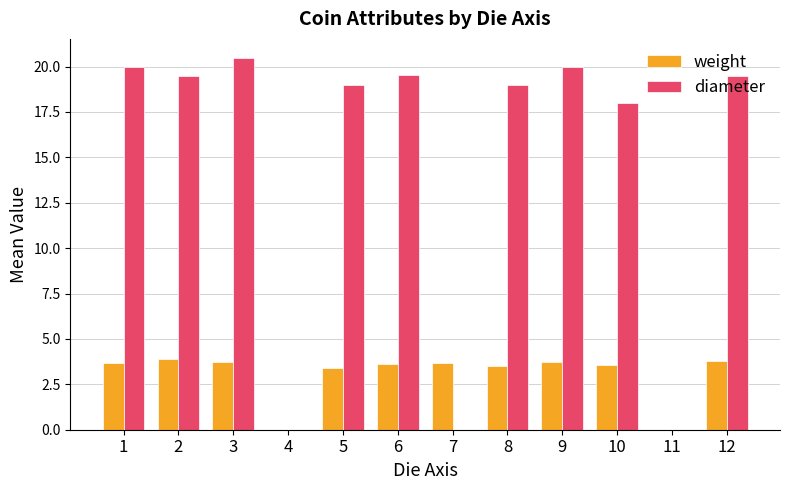

What is the greatest value displayed?

20.5